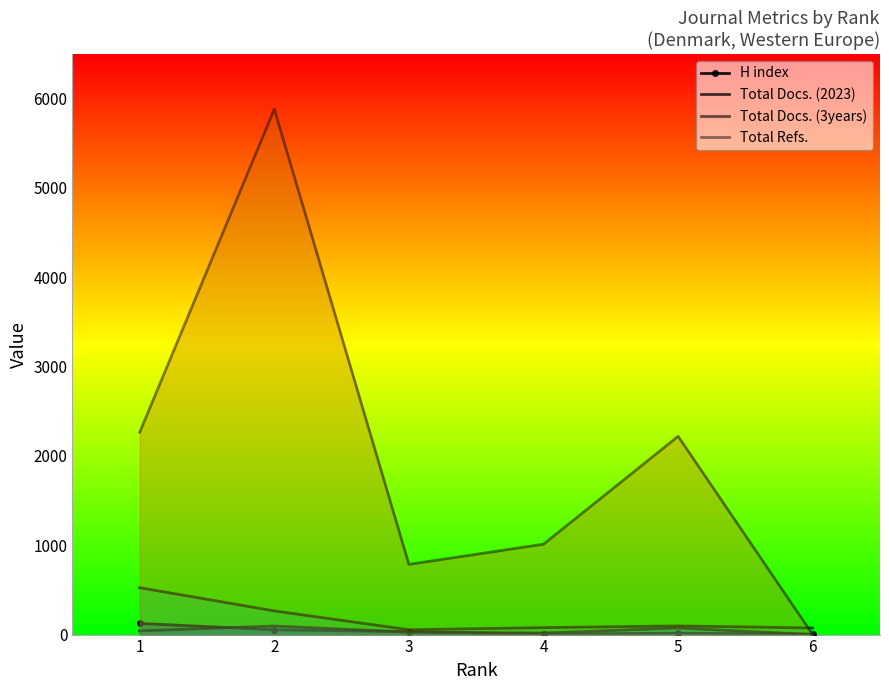

How many values in Total Docs. (2023) are above zero?

5